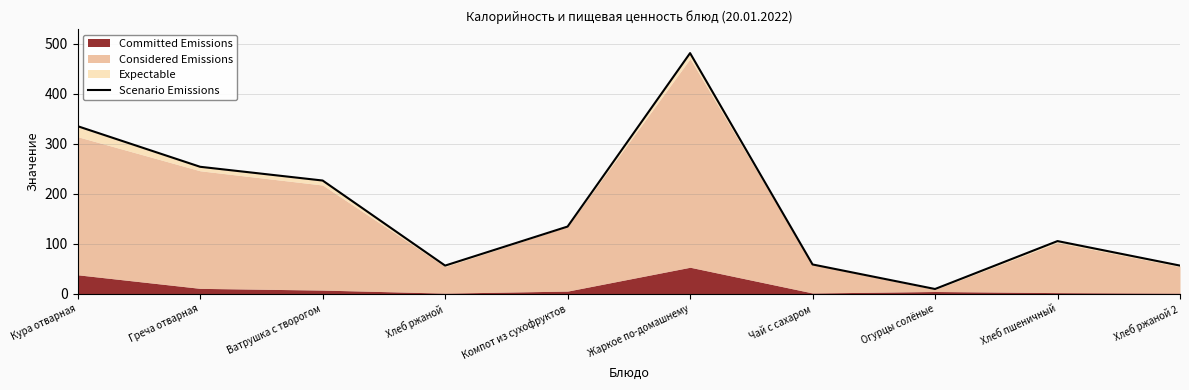

The chart shows a value of 481.5 at Жаркое по-домашнему. True or false?

True